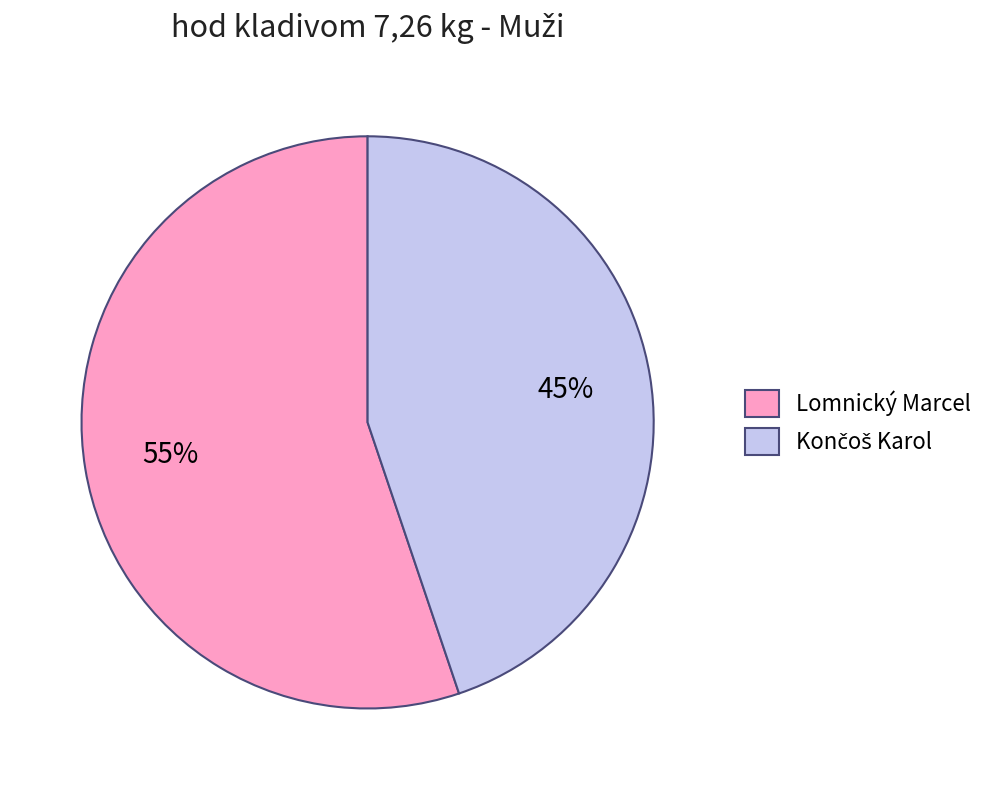

To the nearest percent, what is the difference between the largest and smallest slice percentages?

10%